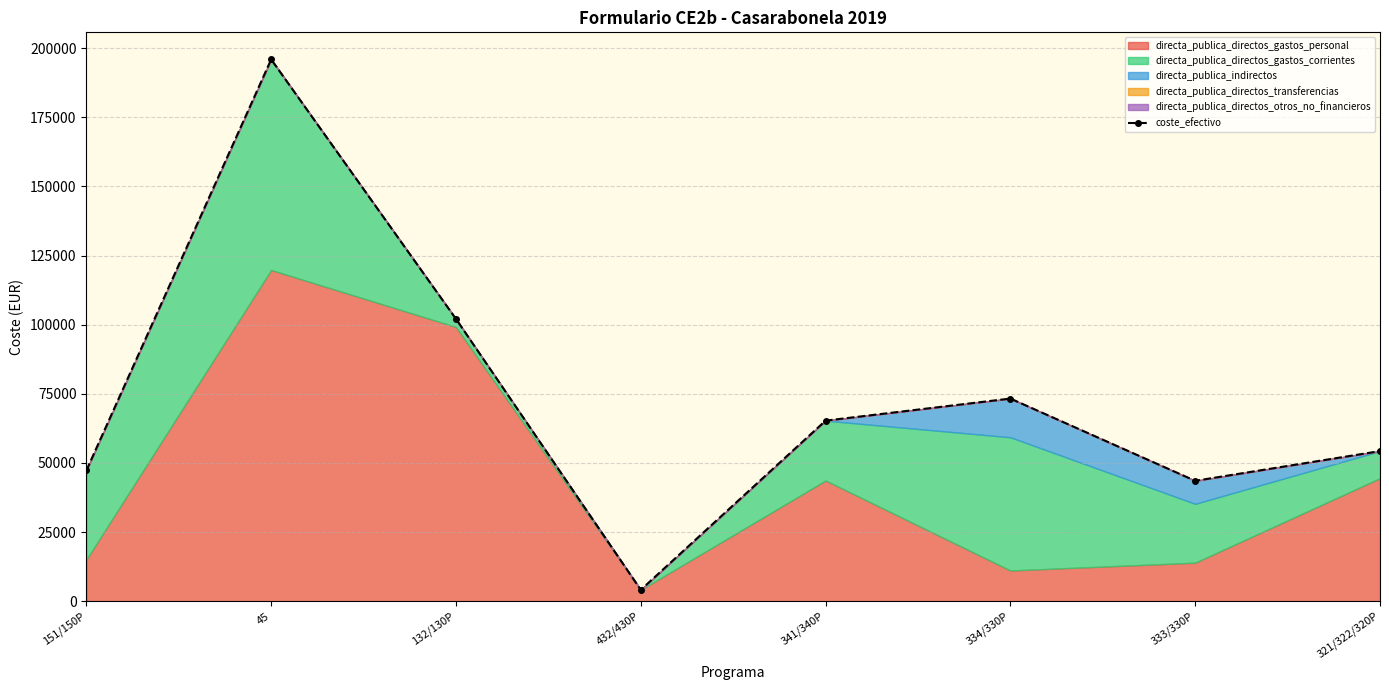

Where does the data first go above 65296?

45